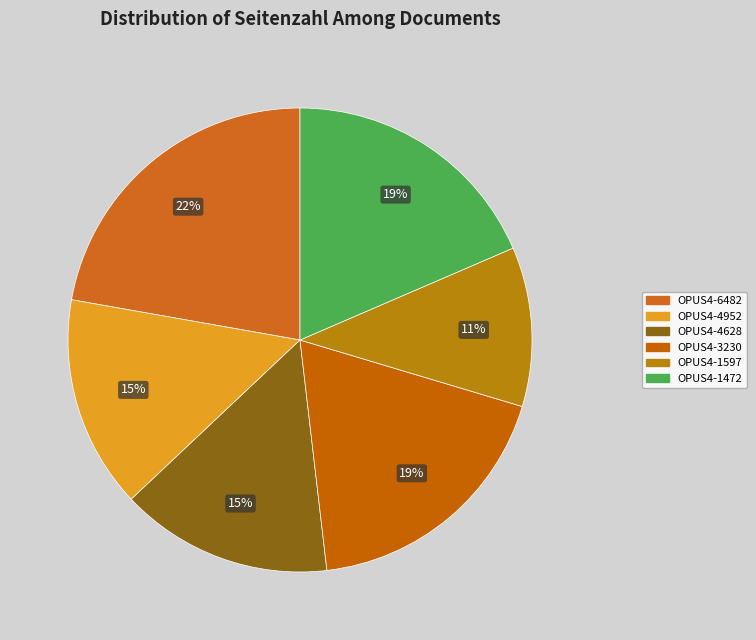

Count the number of slices in the pie.

6